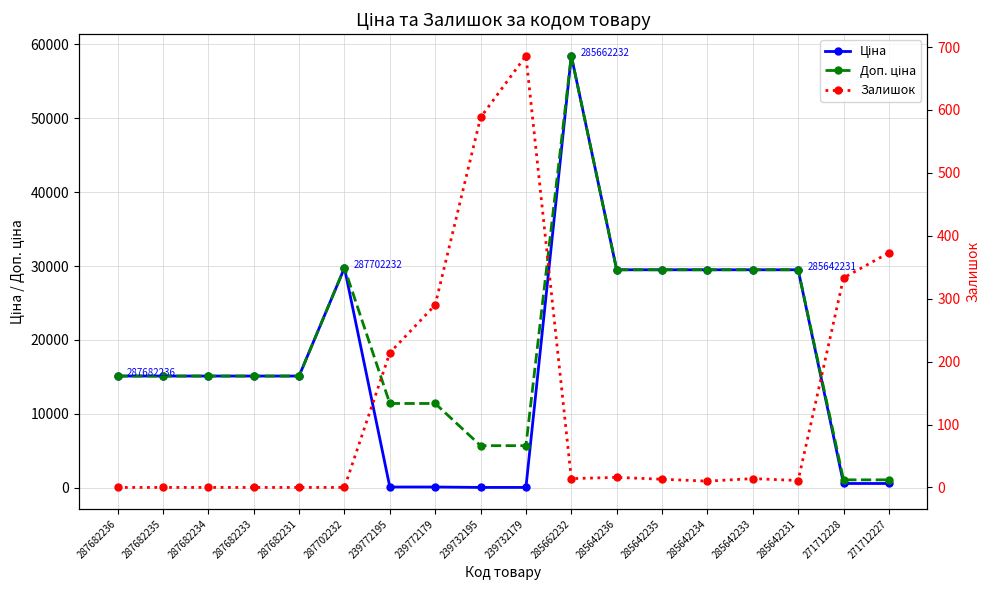

How many values in the Залишок series are below 14?

9